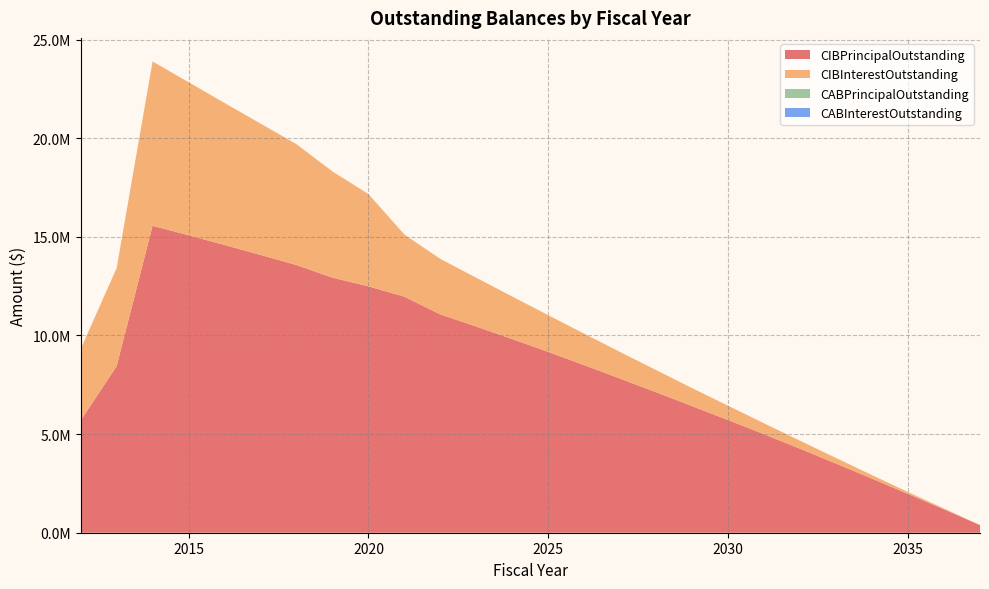

Reading right to left, extract all data points from this chart.

CIBPrincipalOutstanding: 2037=385000.0	2036=1185000.0	2035=1965000.0	2034=2740000.0	2033=3505000.0	2032=4255000.0	2031=4990000.0	2030=5710000.0	2029=6415000.0	2028=7120000.0	2027=7810000.0	2026=8495000.0	2025=9165000.0	2024=9815000.0	2023=10450000.0	2022=11065000.0	2021=11965000.0	2020=12490000.0	2019=12930000.0	2018=13570000.0	2017=14085000.0	2016=14585000.0	2015=15080000.0	2014=15560000.0	2013=8440000.0	2012=5690000.0
CIBInterestOutstanding: 2037=7700.0	2036=40450.0	2035=97375.0	2034=177855.0	2033=281455.0	2032=407323.8	2031=554830.0	2030=723736.3	2029=913392.5	2028=1122273.8	2027=1348780.1	2026=1592561.3	2025=1861117.6	2024=2154723.8	2023=2472830.1	2022=2814686.4	2021=3150280.1	2020=4678553.9	2019=5385757.5	2018=6125425.0	2017=6656080.0	2016=7200610.0	2015=7758777.5	2014=8330332.5	2013=4973325.0	2012=3617009.4
CABPrincipalOutstanding: 2037=0.0	2036=0.0	2035=0.0	2034=0.0	2033=0.0	2032=0.0	2031=0.0	2030=0.0	2029=0.0	2028=0.0	2027=0.0	2026=0.0	2025=0.0	2024=0.0	2023=0.0	2022=0.0	2021=0.0	2020=0.0	2019=0.0	2018=0.0	2017=0.0	2016=0.0	2015=0.0	2014=0.0	2013=0.0	2012=0.0
CABInterestOutstanding: 2037=0.0	2036=0.0	2035=0.0	2034=0.0	2033=0.0	2032=0.0	2031=0.0	2030=0.0	2029=0.0	2028=0.0	2027=0.0	2026=0.0	2025=0.0	2024=0.0	2023=0.0	2022=0.0	2021=0.0	2020=0.0	2019=0.0	2018=0.0	2017=0.0	2016=0.0	2015=0.0	2014=0.0	2013=0.0	2012=0.0